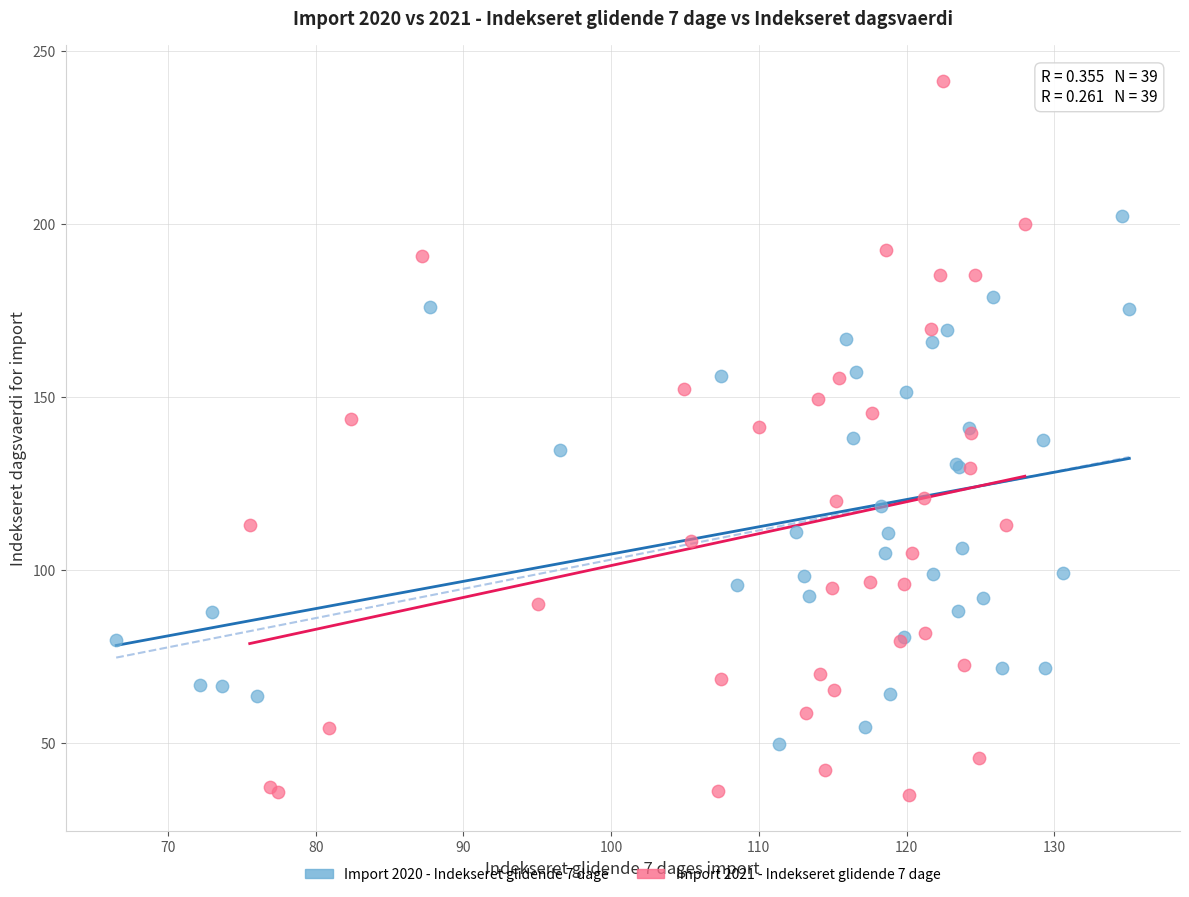

Which series has the largest Y range (max minus min)?

Import 2021 - Indekseret glidende 7 dage